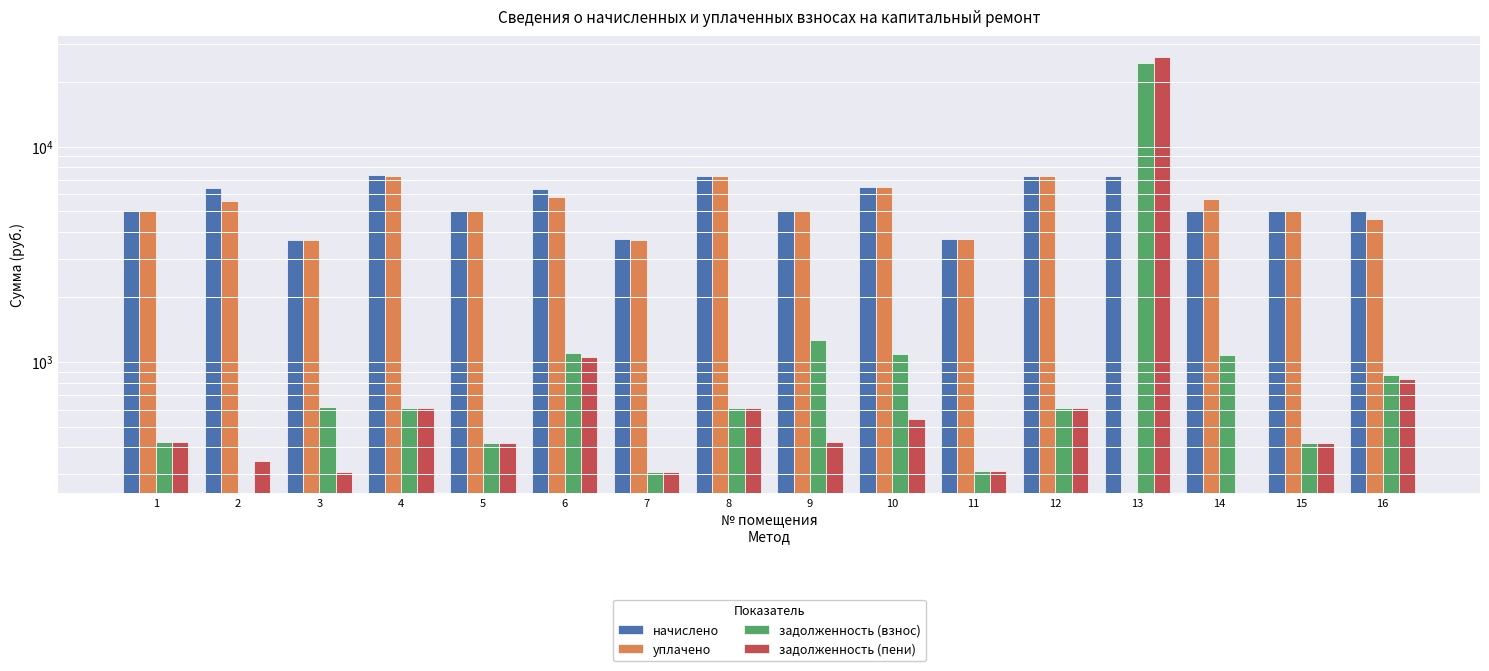

Which series changed the most between 2 and 6?

задолженность (взнос)